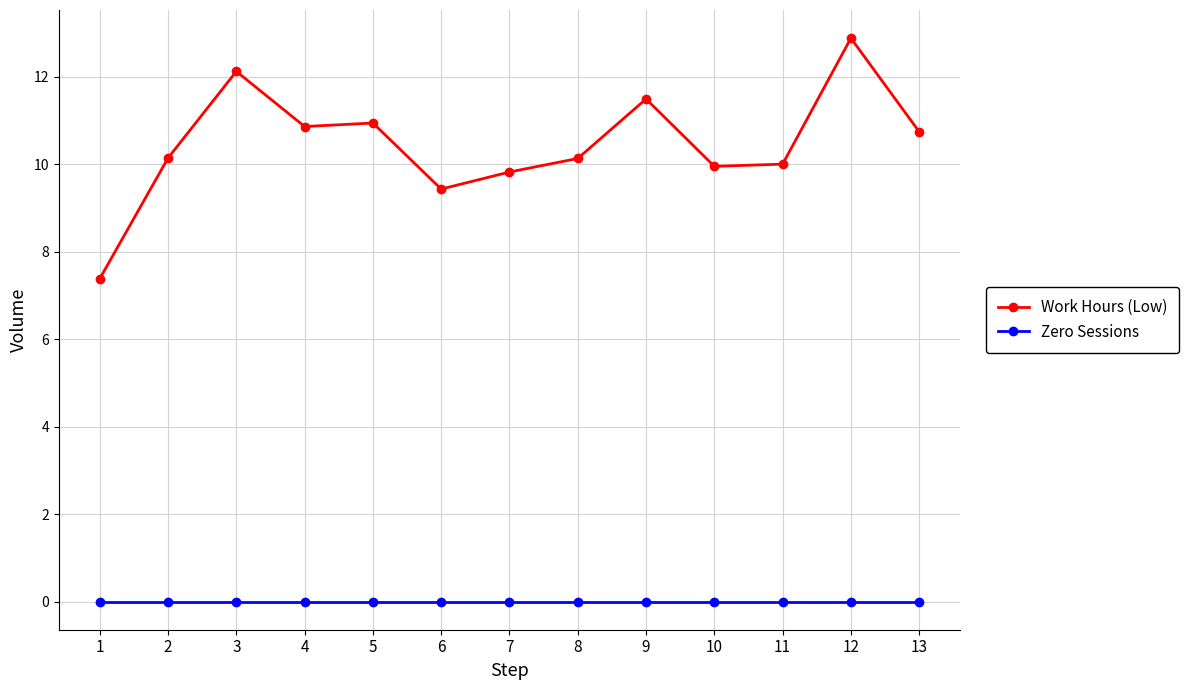

What is the value of the Work Hours (Low) point at the 13th from the left?

10.7